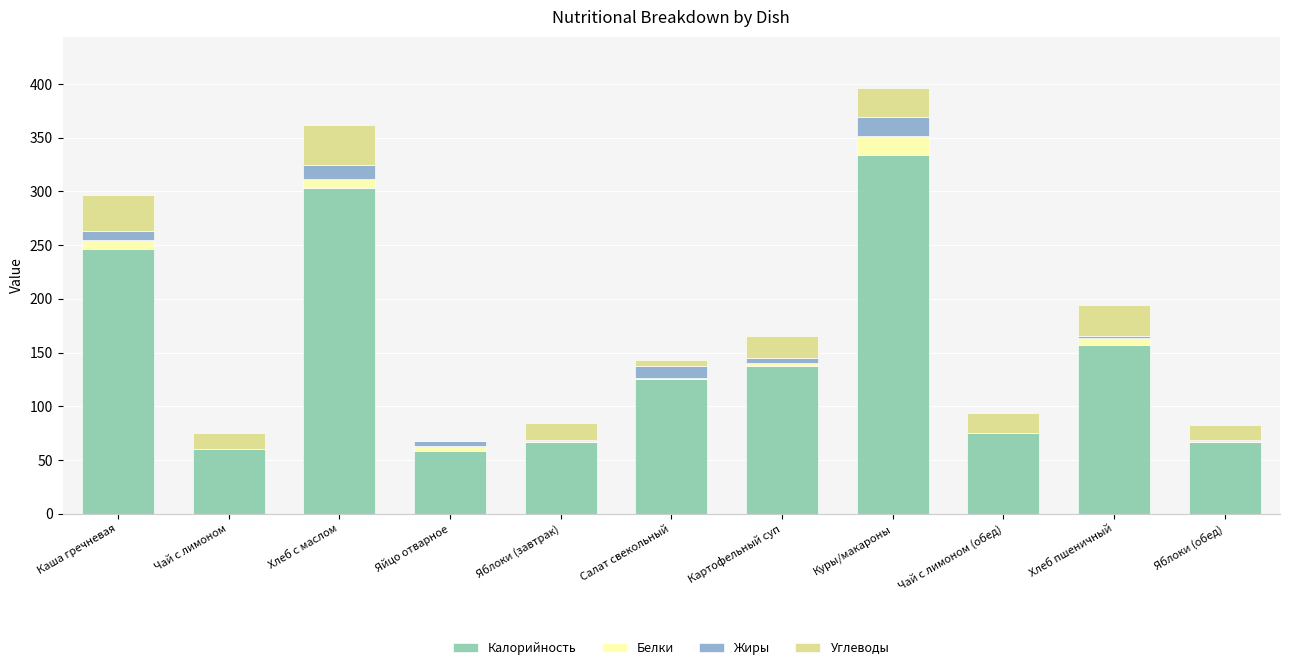

Does the chart contain stacked bars?

Yes